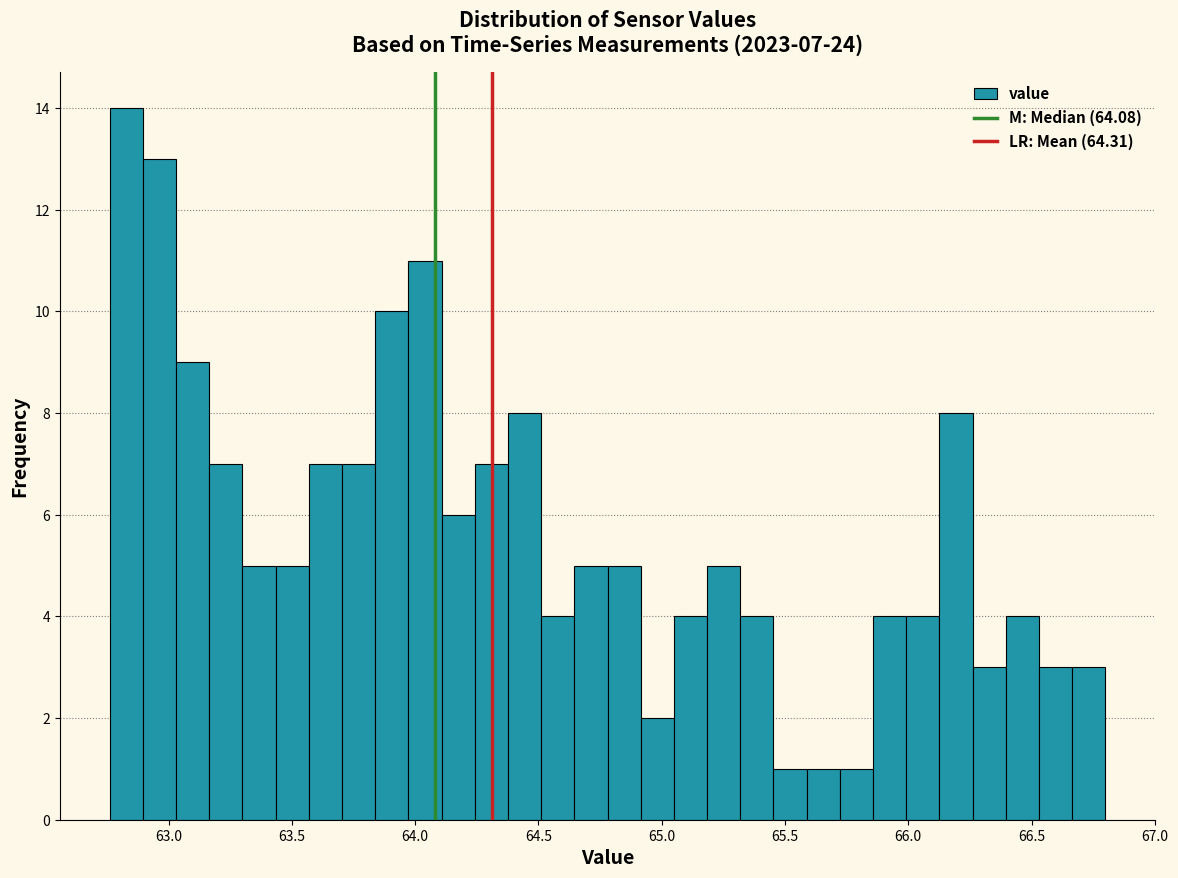

Around what value on the x-axis is the tallest bar? Give the approximate position of its centre, as read against the axis.

62.85